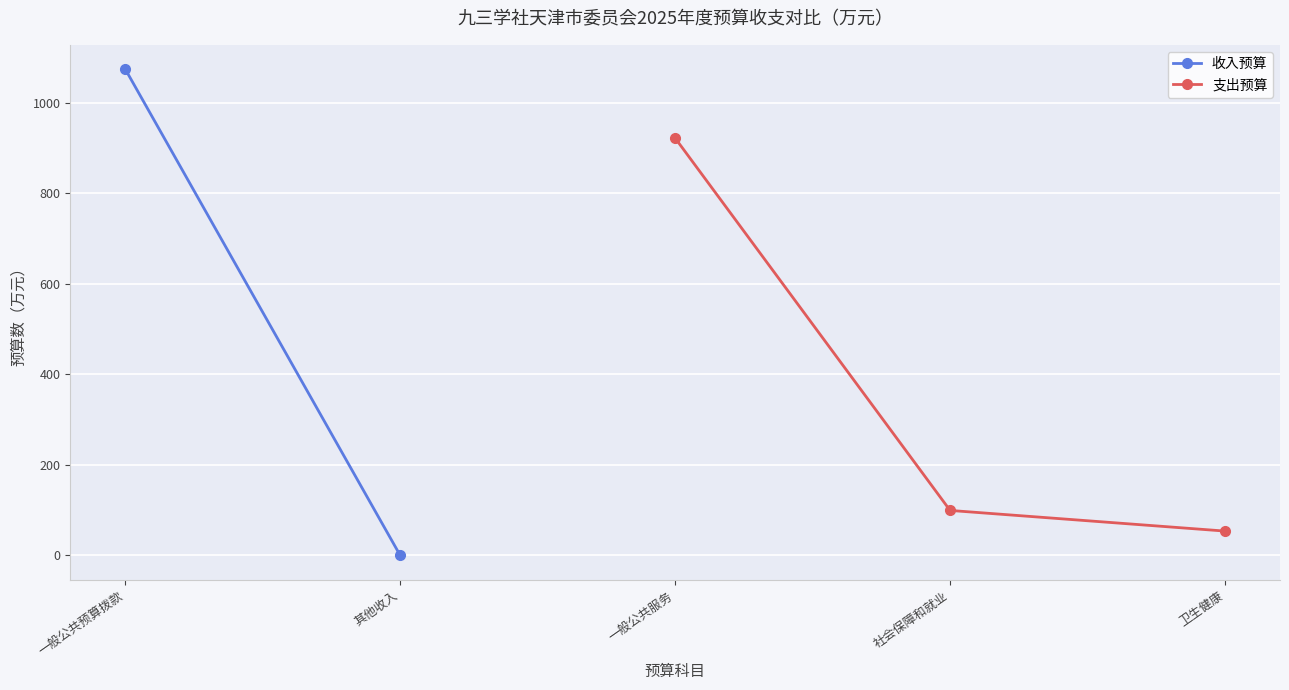

At which category does the chart reach its peak across all series?

一般公共预算拨款